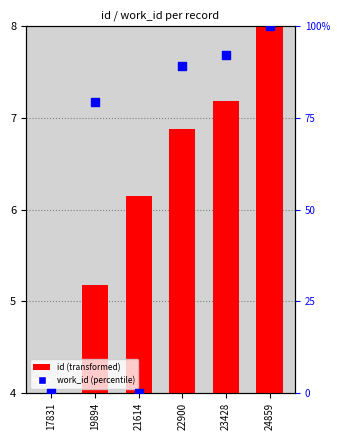

Which series reaches the minimum Y coordinate?

work_id